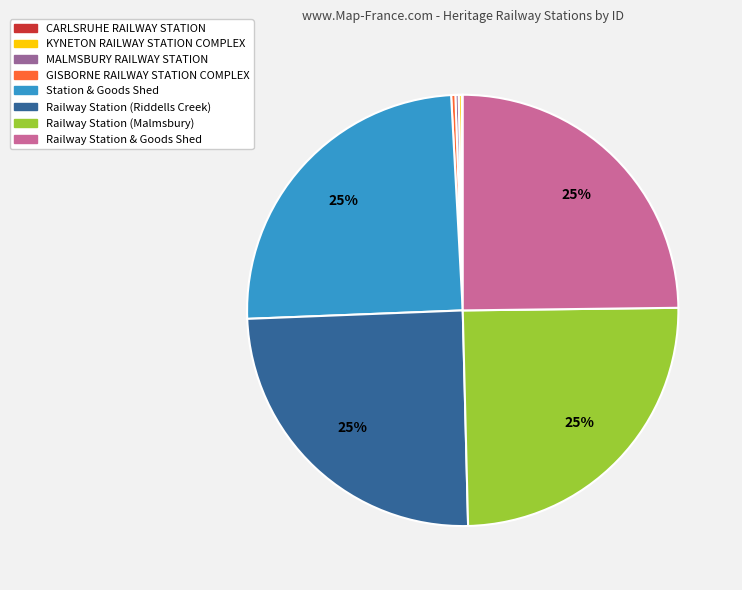

True or false: Railway Station & Goods Shed accounts for 10% of the total.

False